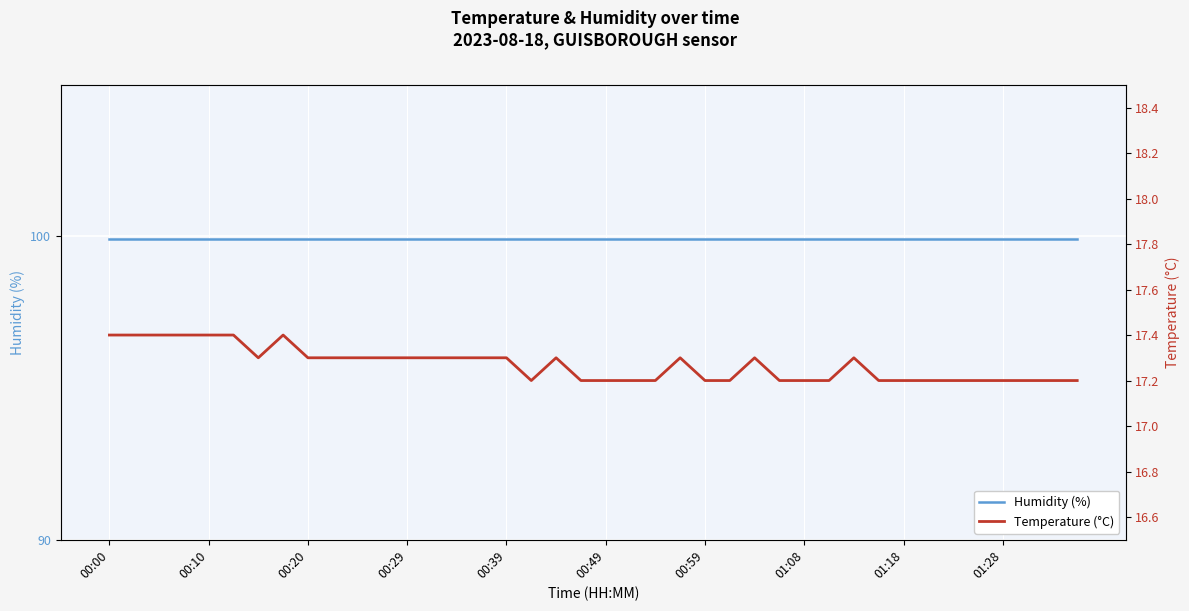

True or false: Humidity (%) and Temperature (°C) cross at least once.

False